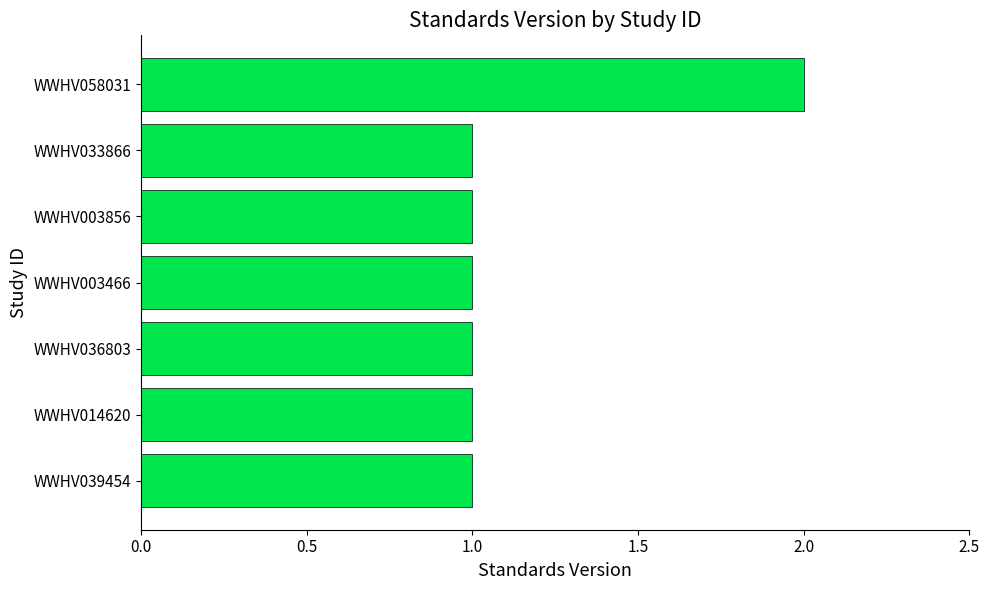

Reading top to bottom, transcribe all the data shown in this chart.

2	1	1	1	1	1	1